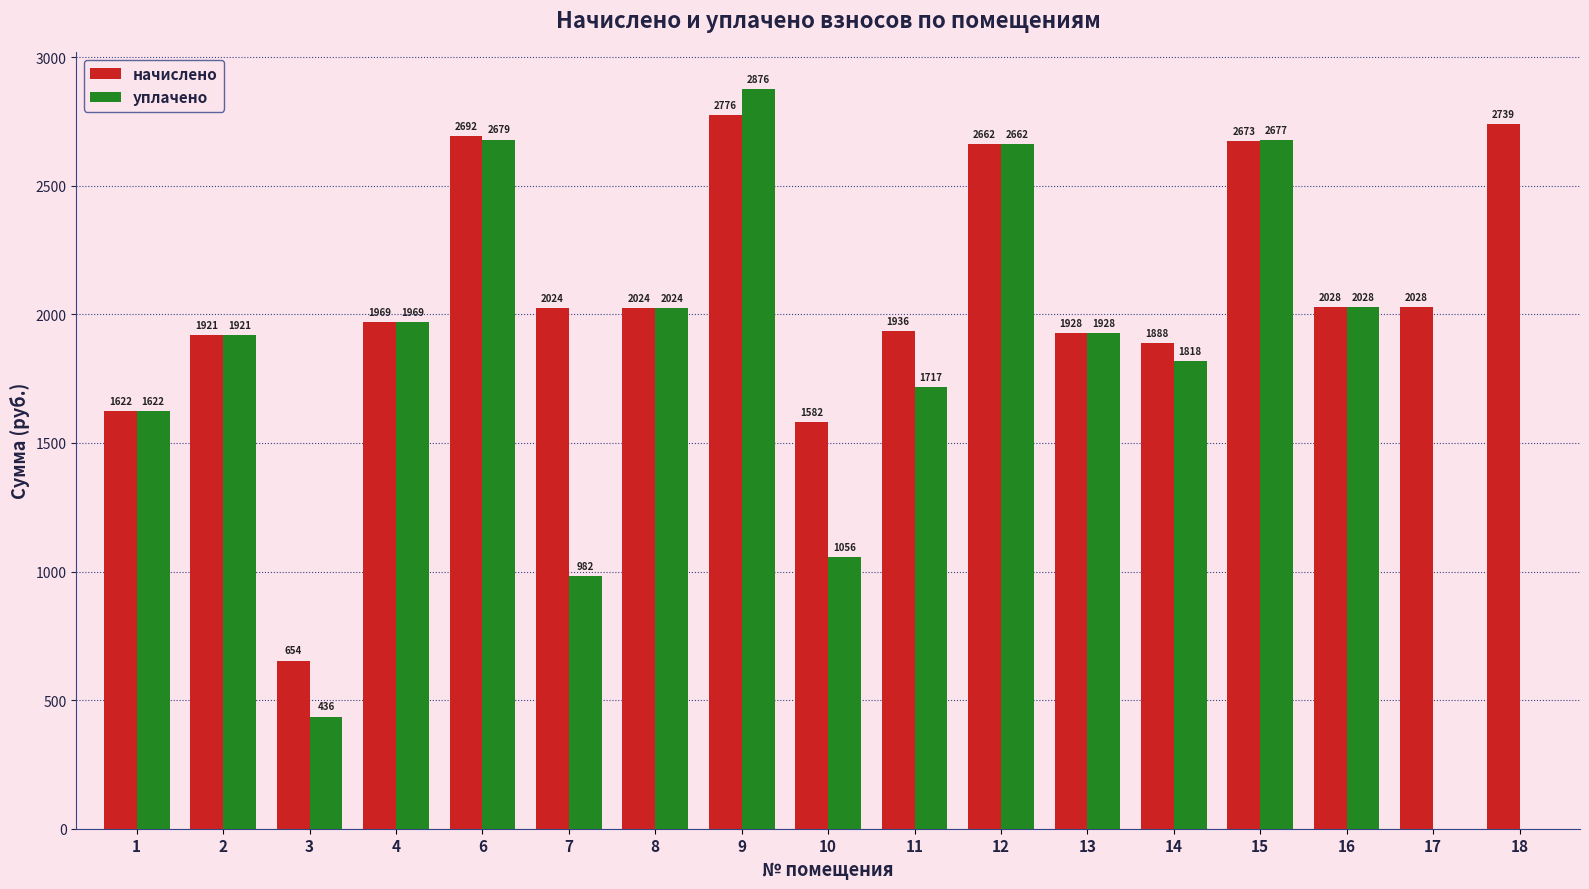

Between 4 and 10, which series saw the biggest shift?

уплачено